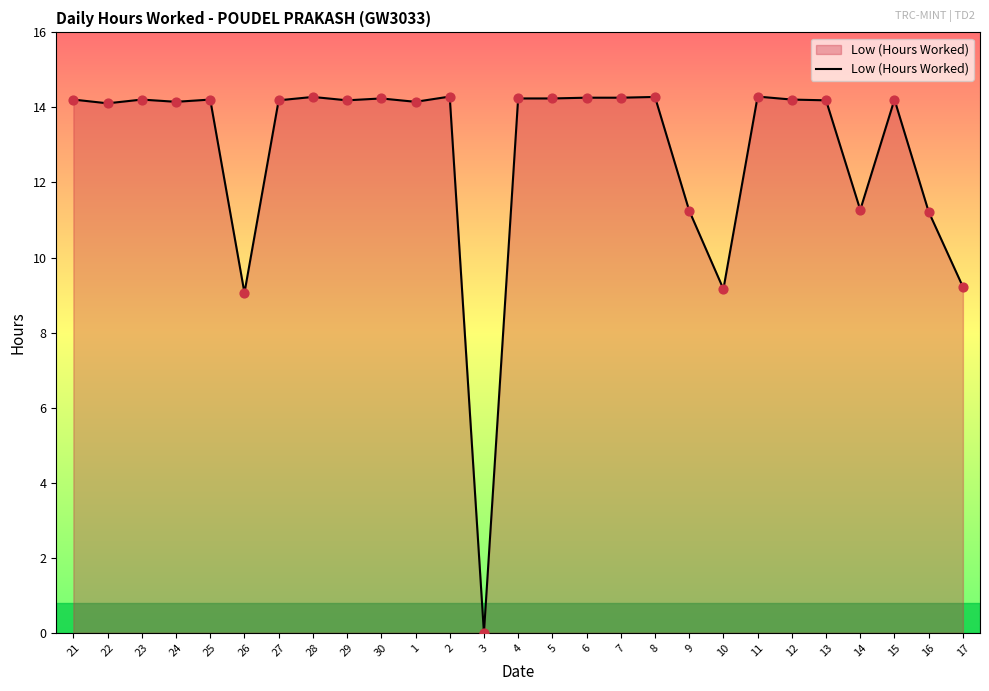

What is the change in value from 26 to 13?

+5.1